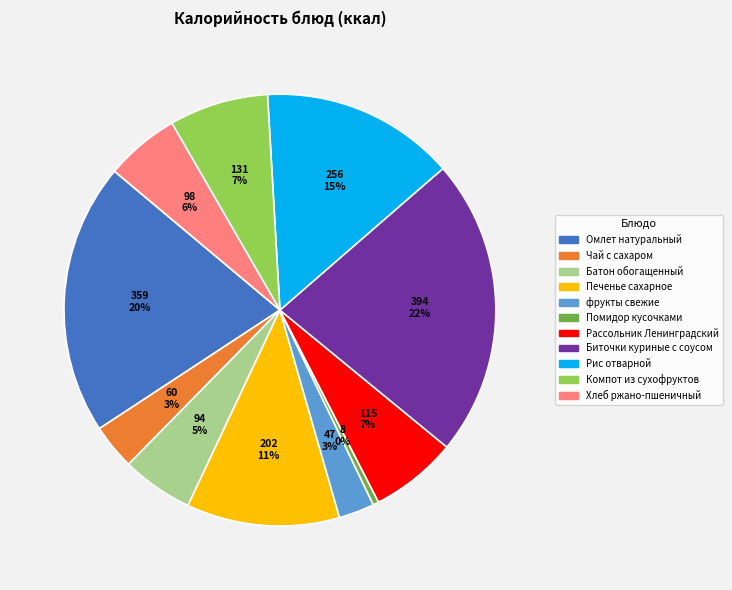

To the nearest percent, what is the average slice percentage?

9%